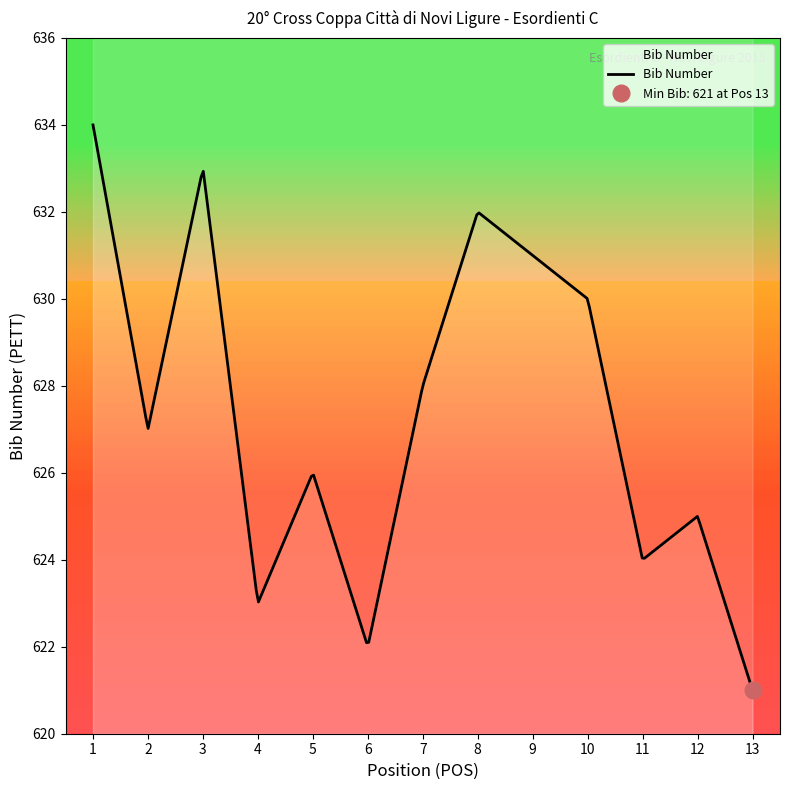

Is this an area chart (filled region under the line)?

No